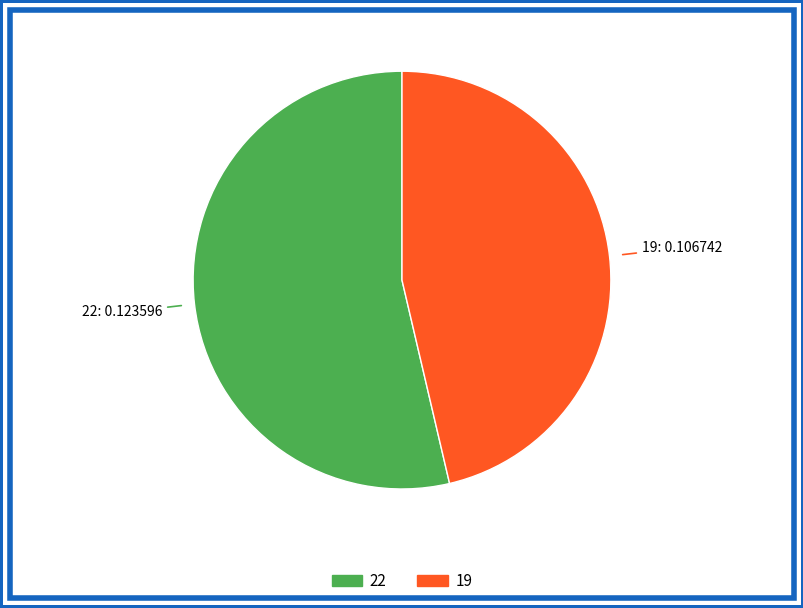

How many slices are in this pie chart?

2